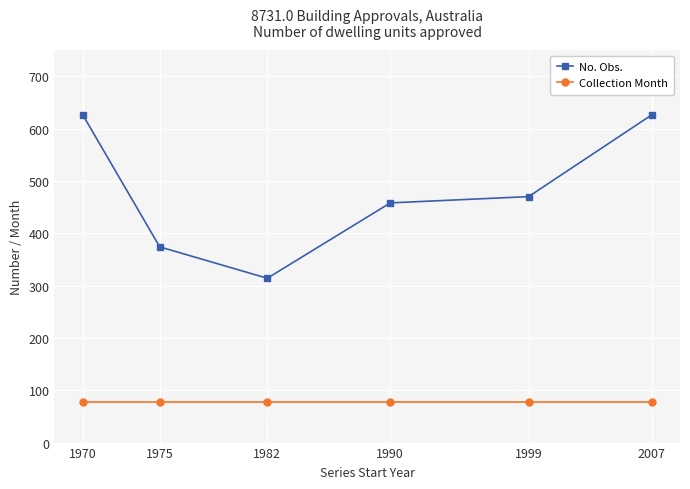

Reading left to right, transcribe all the data shown in this chart.

No. Obs.: 626	374	314	458	470	626
Collection Month: 78	78	78	78	78	78